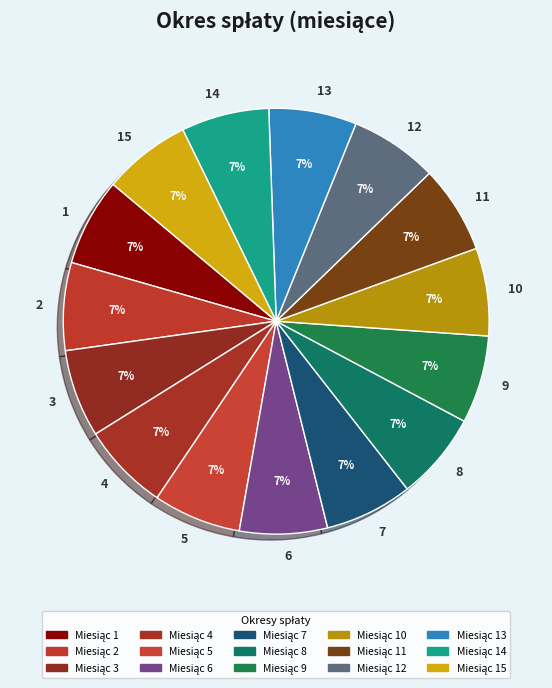

Rank the categories by value from highest to lowest.

15, 14, 13, 12, 11, 10, 9, 8, 7, 6, 5, 4, 3, 2, 1